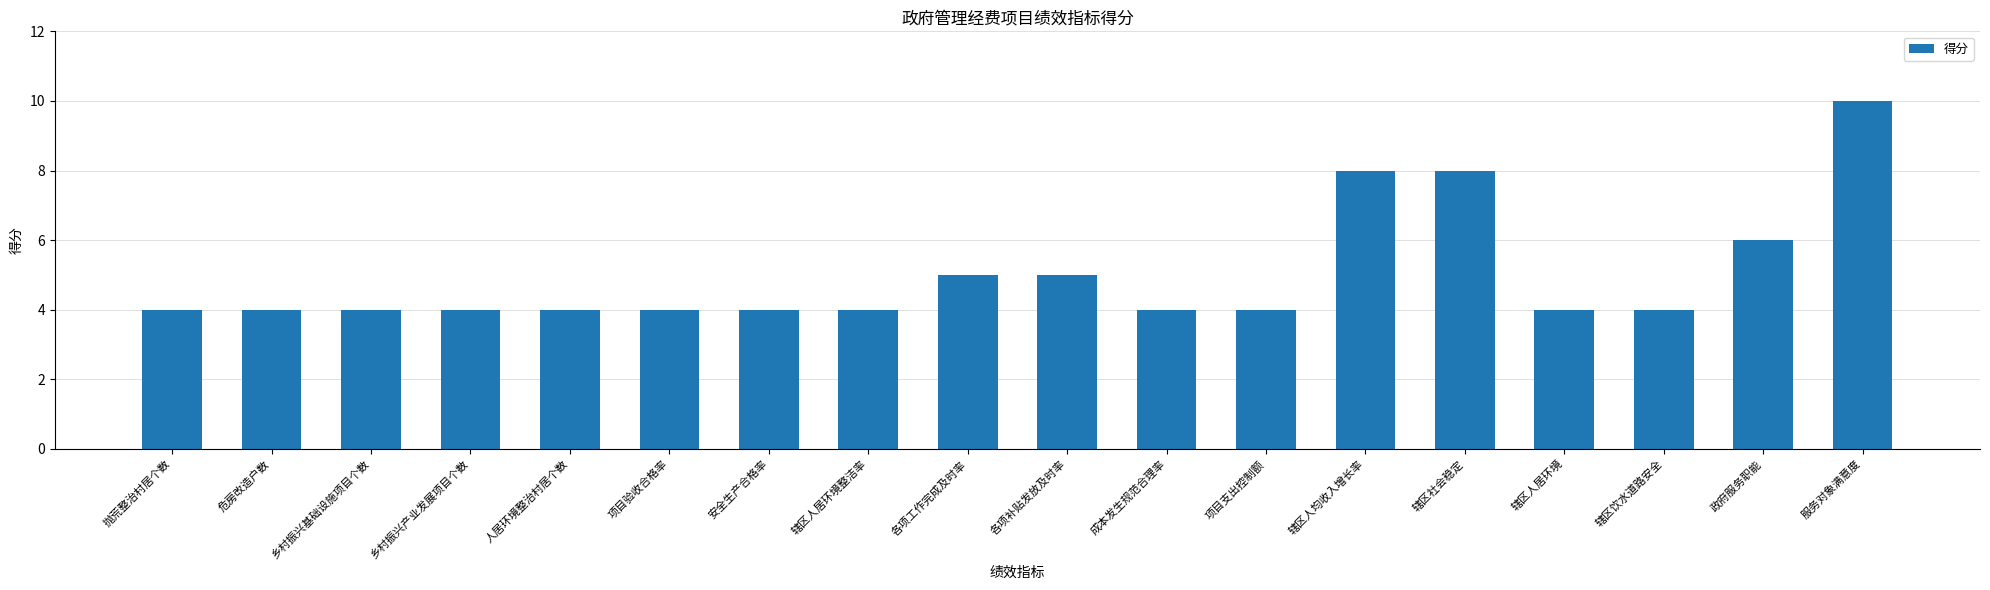

What is the change in value from 抛荒整治村居个数 to 辖区人均收入增长率?

+4